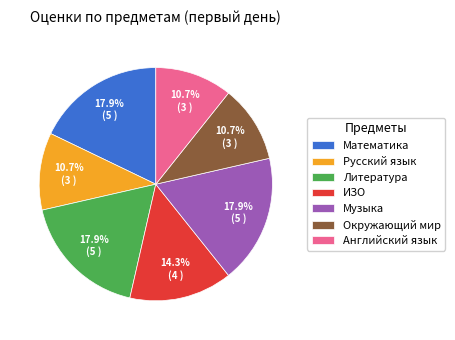

Combined, what portion of the pie is Математика and Английский язык?

28.6%